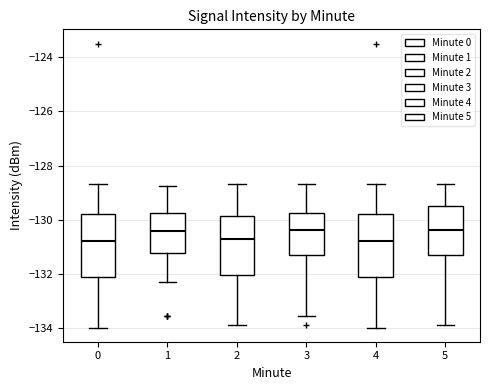

Reading left to right, transcribe this box plot: for each box, give where its median line is, the range the box spans, and where its two whiskers end, as read against the y-axis. The values are not printed on the chart, so give them approximately, as read against the axis.

0: median -130.8, box -132.2 to -129.8, whiskers -134.0 to -128.6
1: median -130.4, box -131.2 to -129.8, whiskers -132.4 to -128.8
2: median -130.8, box -132.0 to -129.8, whiskers -133.8 to -128.6
3: median -130.4, box -131.2 to -129.8, whiskers -133.6 to -128.6
4: median -130.8, box -132.2 to -129.8, whiskers -134.0 to -128.6
5: median -130.4, box -131.2 to -129.4, whiskers -133.8 to -128.6